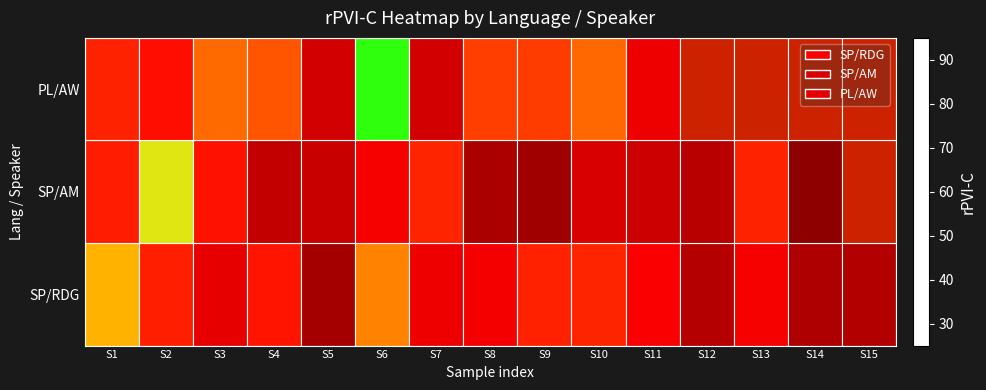

What is the spread (max minus min) of values at S10?

24.7